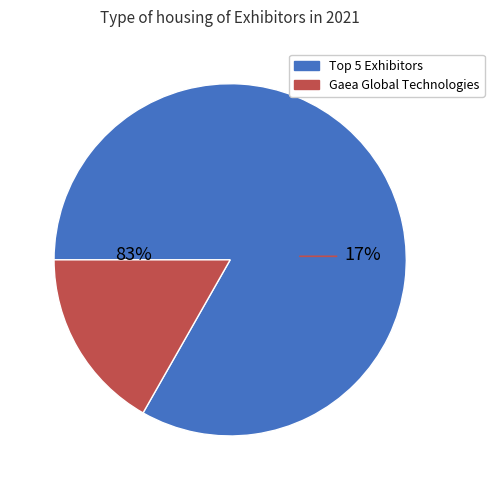

The Folding Guard® slice represents 2% of the pie. True or false?

False